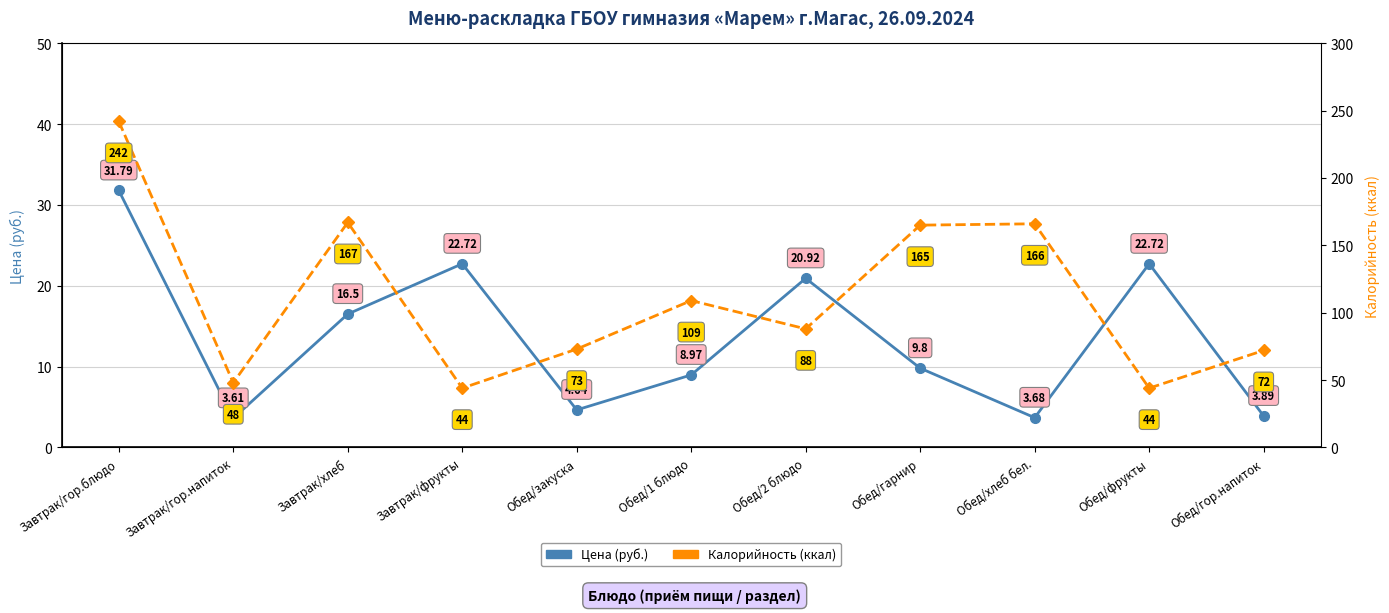

Rank the series by their maximum value, from highest to lowest.

Калорийность (ккал), Цена (руб.)